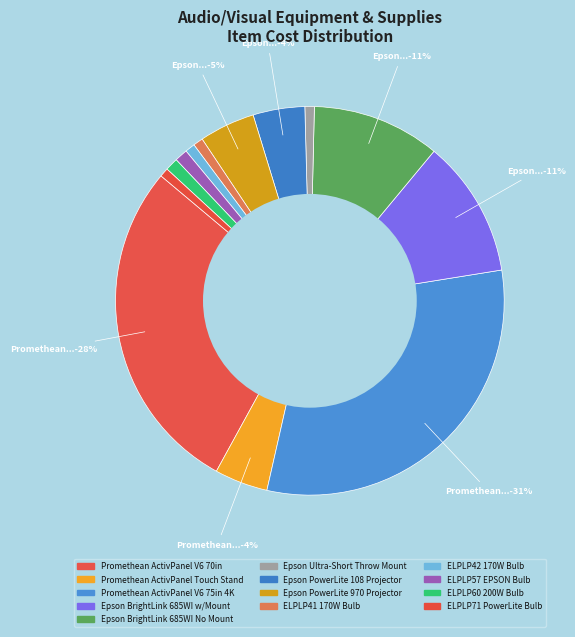

Between Promethean ActivPanel Touch Stand and Epson PowerLite 108 Projector, which is larger?

Promethean ActivPanel Touch Stand